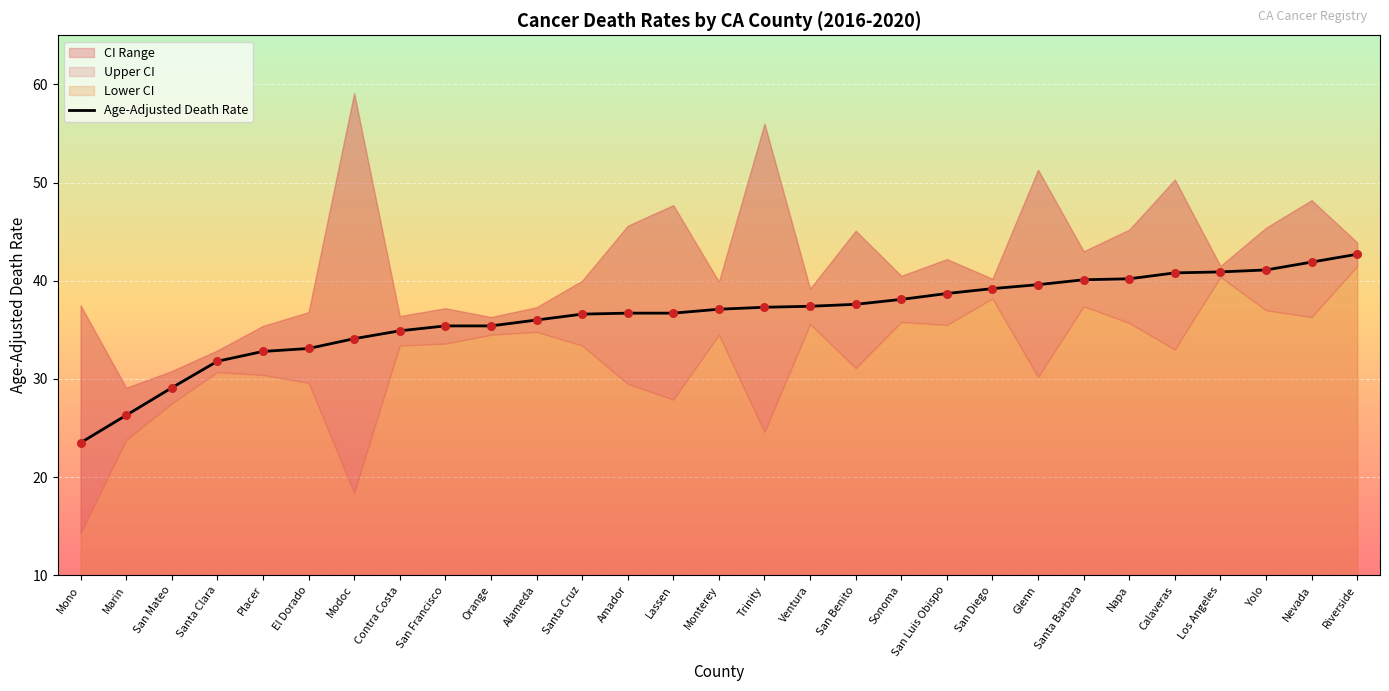

What is the ratio of the value at Marin to the value at San Diego?

0.7